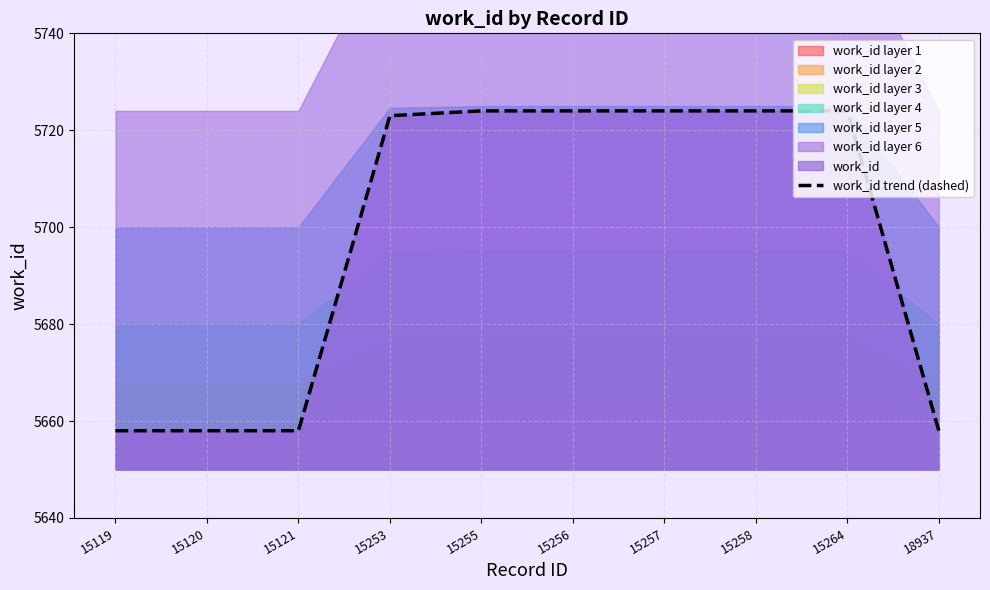

True or false: the data shows 8580 at 15258.

False